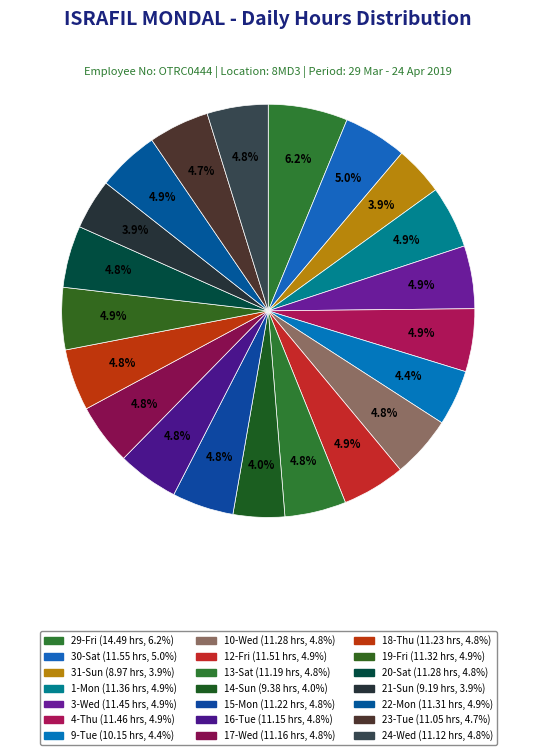

How many slices are in this pie chart?

21